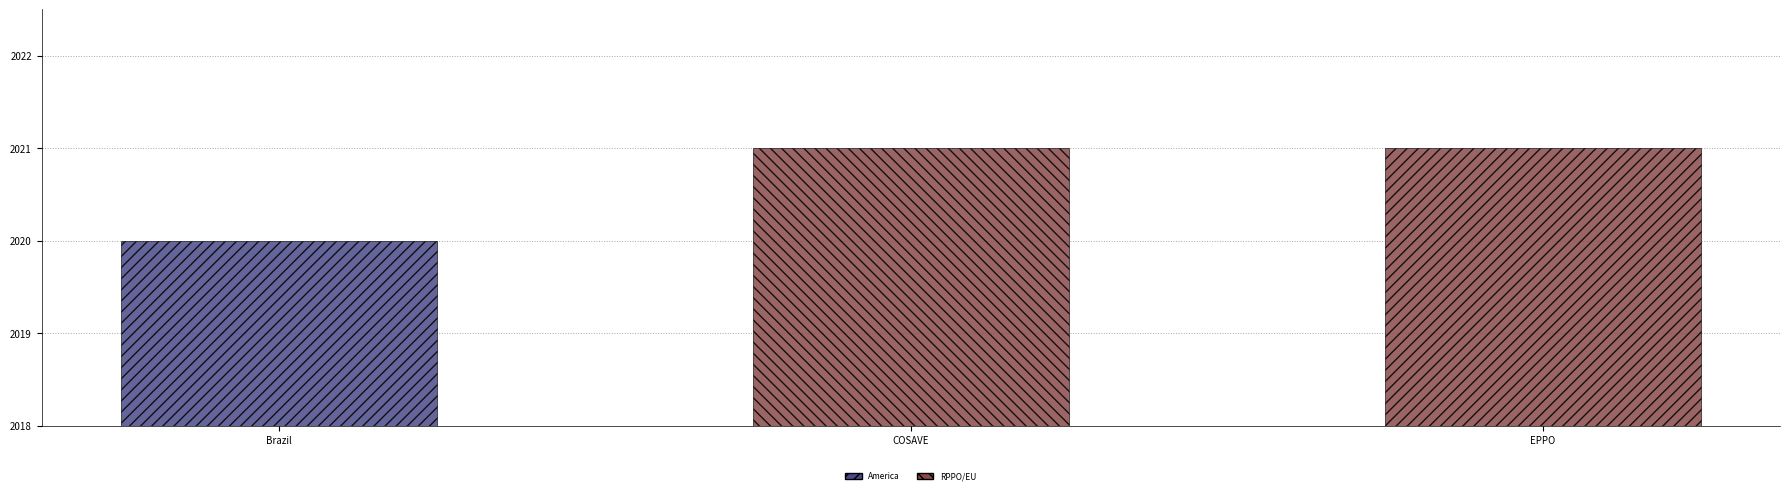

Which category has the lowest value across all series?

Brazil